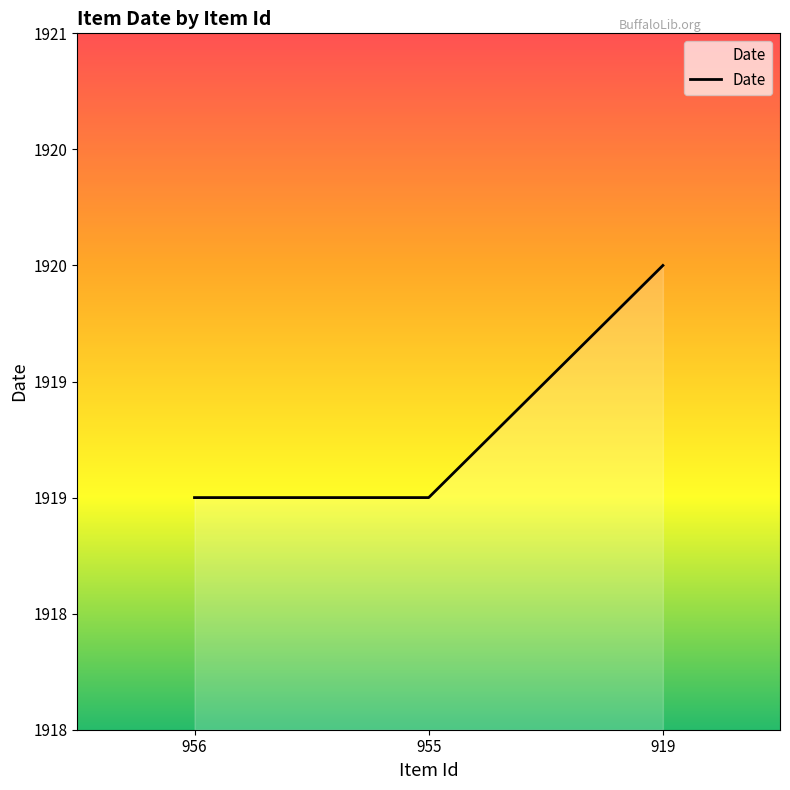

Which label corresponds to the largest value in the chart?

919